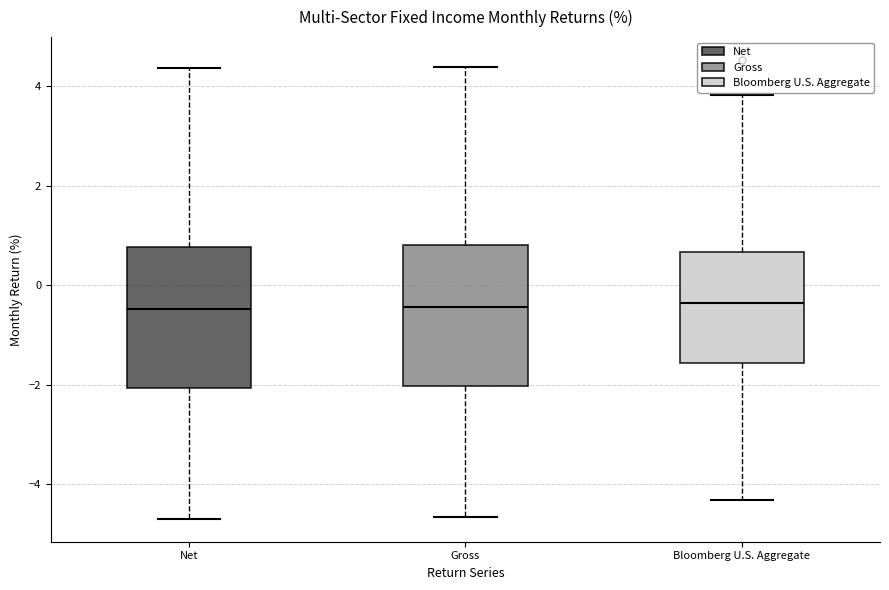

Where is the upper edge of the box for Bloomberg U.S. Aggregate on the y-axis? The values are not printed on the chart, so give them approximately, as read against the axis.

0.6